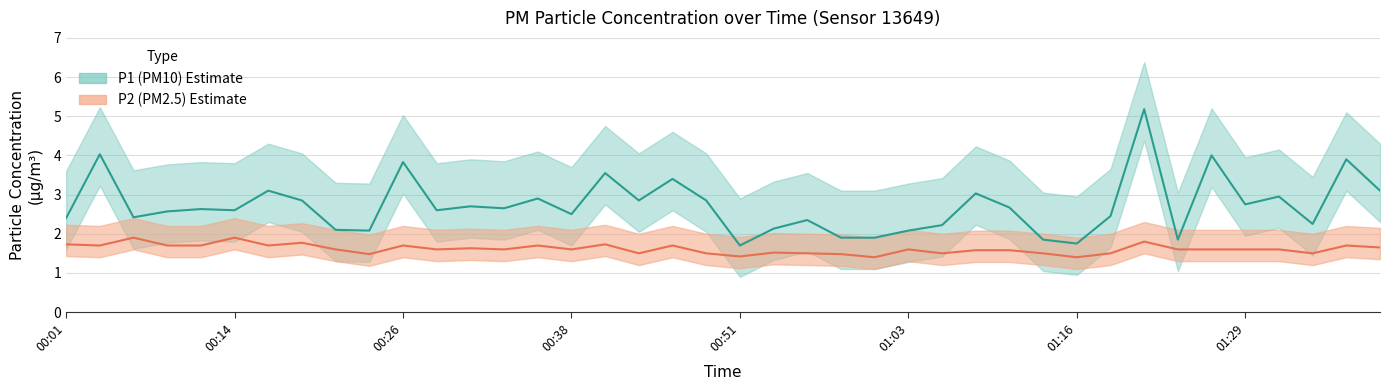

What is the minimum value shown in the chart?

1.4